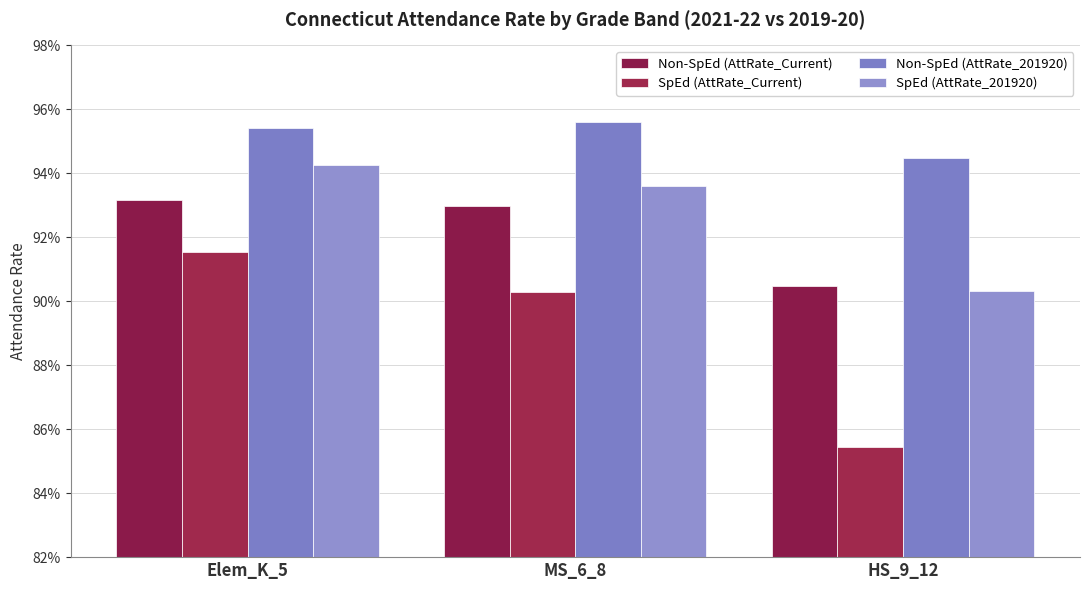

Count the Non-SpEd (AttRate_201920) values in the range 0 to 1.

3